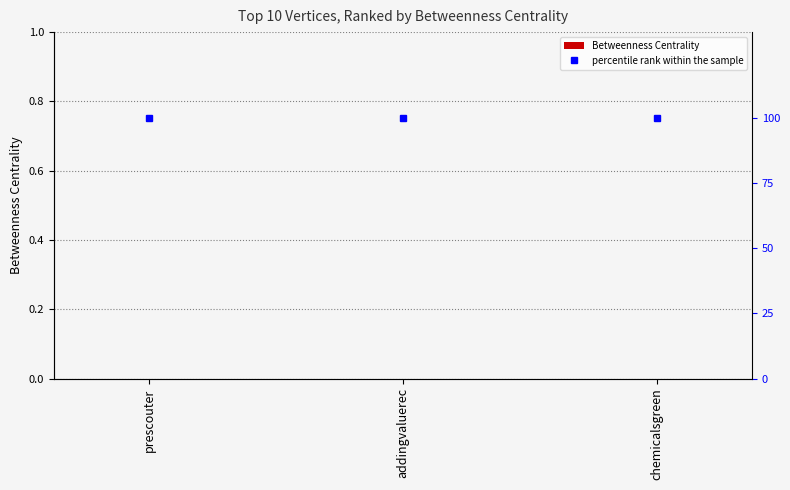

What is the maximum value for percentile rank within the sample?

100